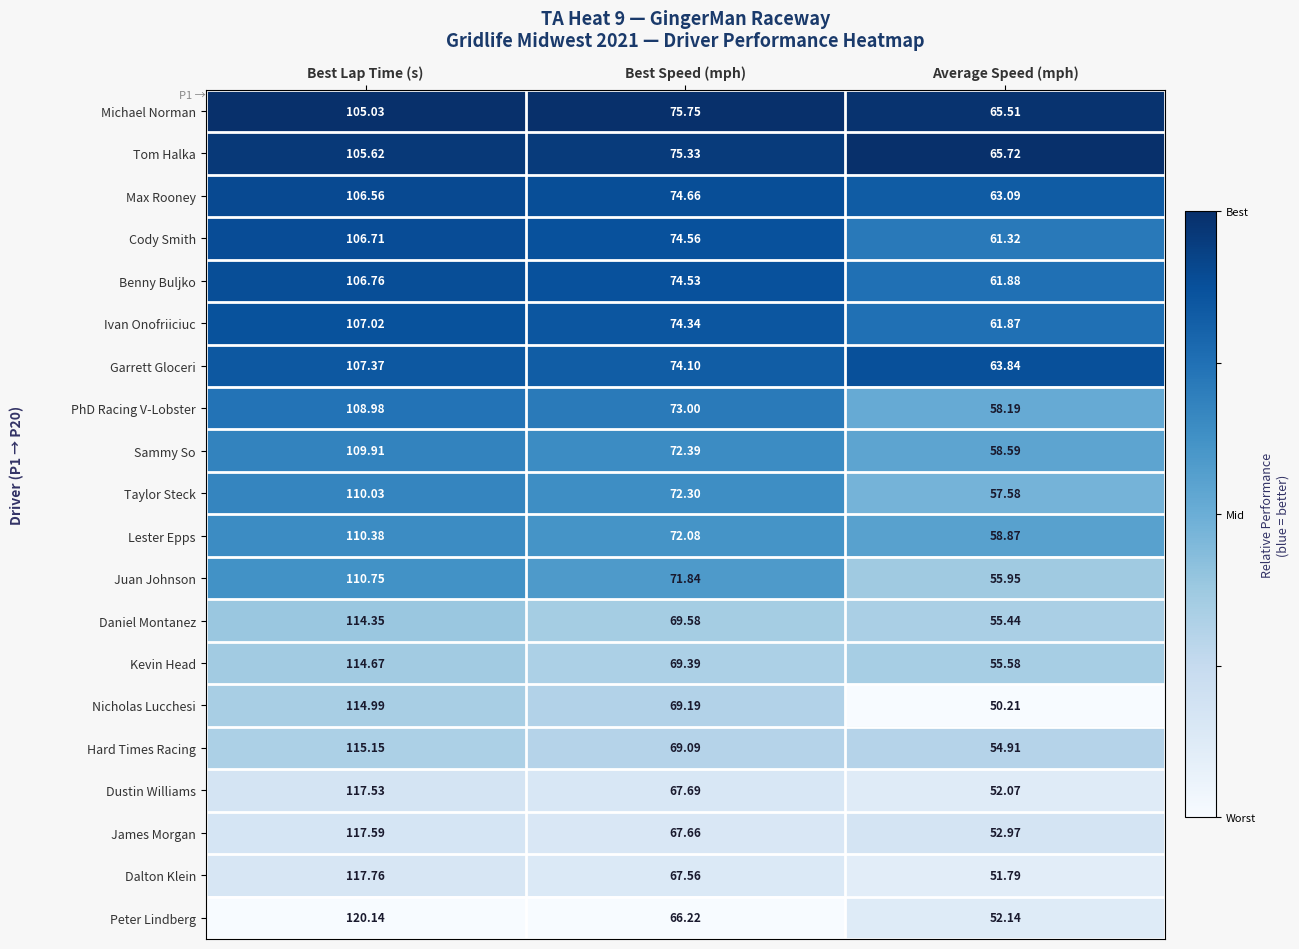

What is the total value across all series at Best Lap Time (s)?

2227.3